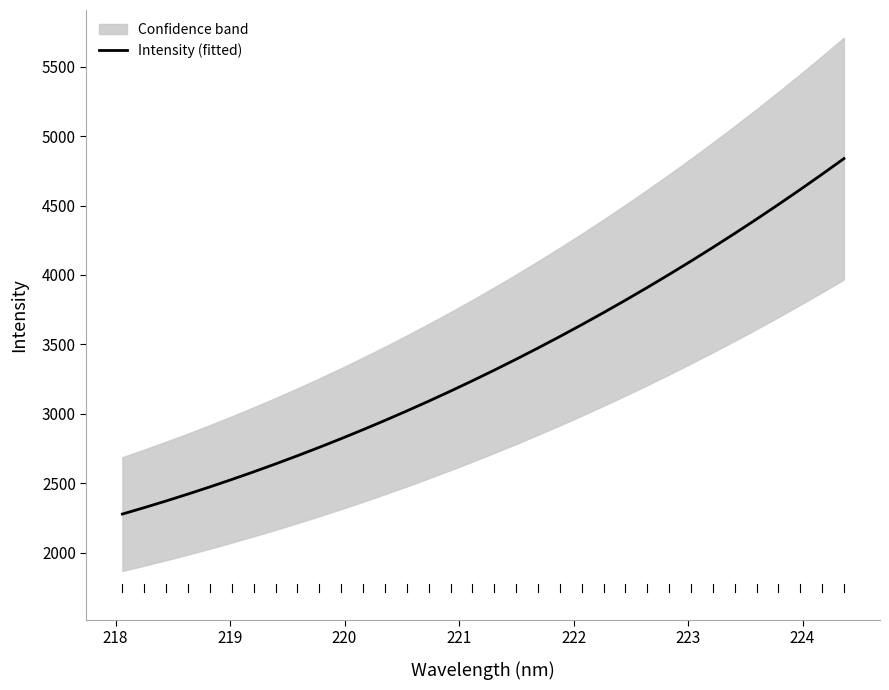

What is the sum of all values?

114766.7